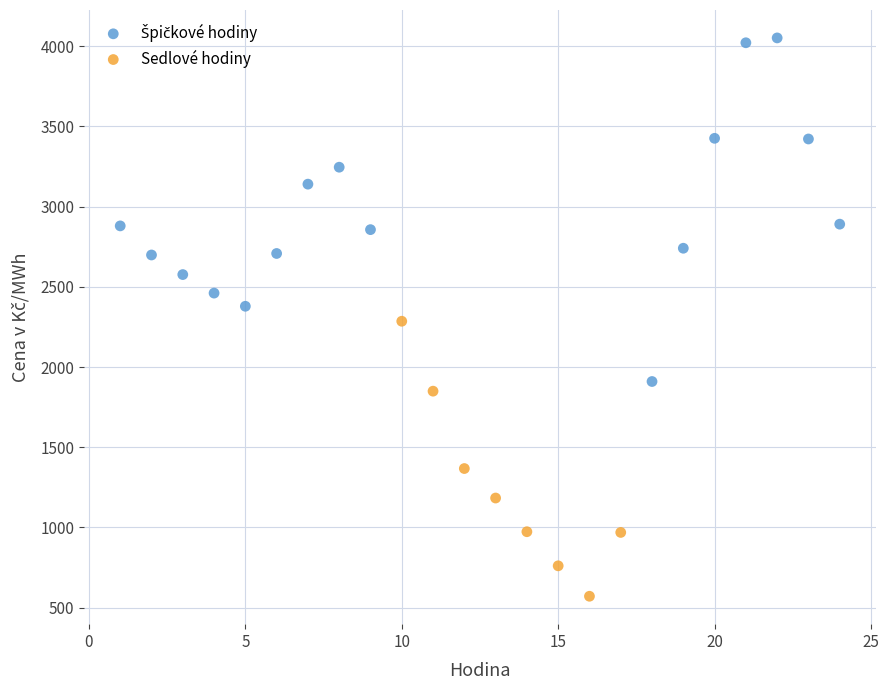

Which series reaches the minimum Y coordinate?

Sedlové hodiny